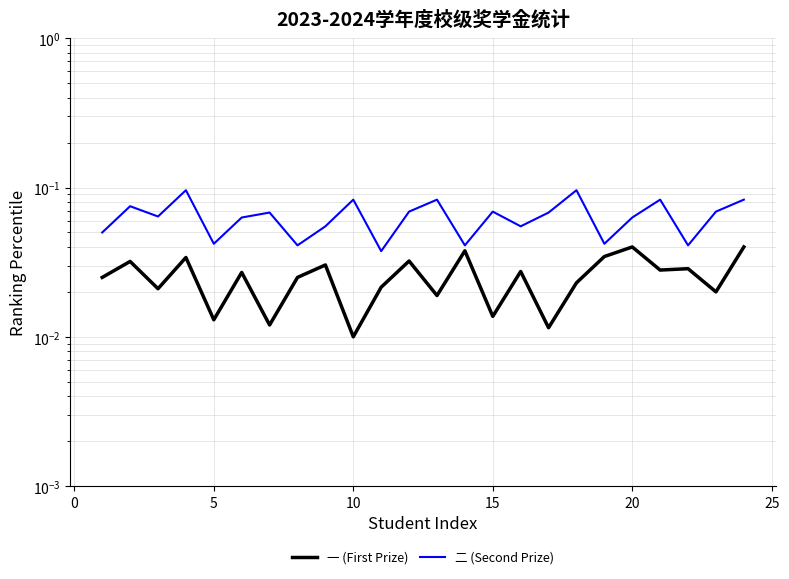

Reading left to right, what are all the values shown in this chart?

一 (First Prize): 0.0	0.0	0.0	0.0	0.0	0.0	0.0	0.0	0.0	0.0	0.0	0.0	0.0	0.0	0.0	0.0	0.0	0.0	0.0	0.0	0.0	0.0	0.0	0.0
二 (Second Prize): 0.1	0.1	0.1	0.1	0.0	0.1	0.1	0.0	0.1	0.1	0.0	0.1	0.1	0.0	0.1	0.1	0.1	0.1	0.0	0.1	0.1	0.0	0.1	0.1